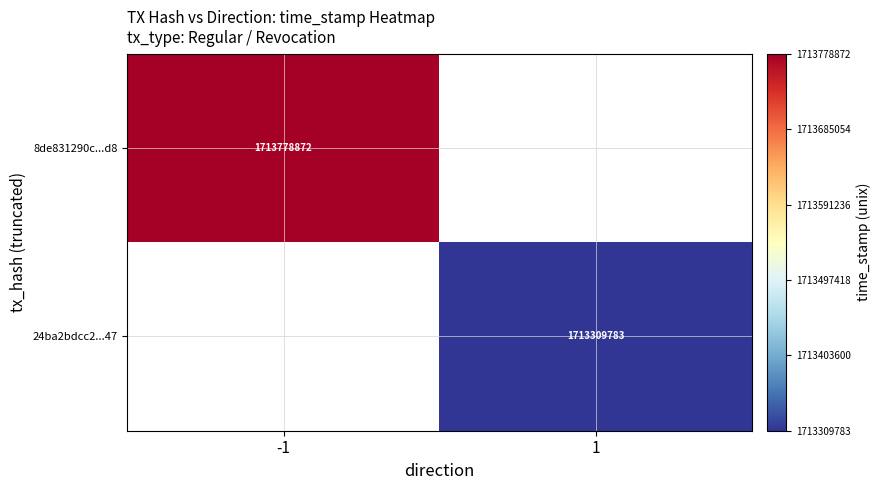

Is it true that 24ba2bdcc2...47 equals 1713309783 at 1?

True